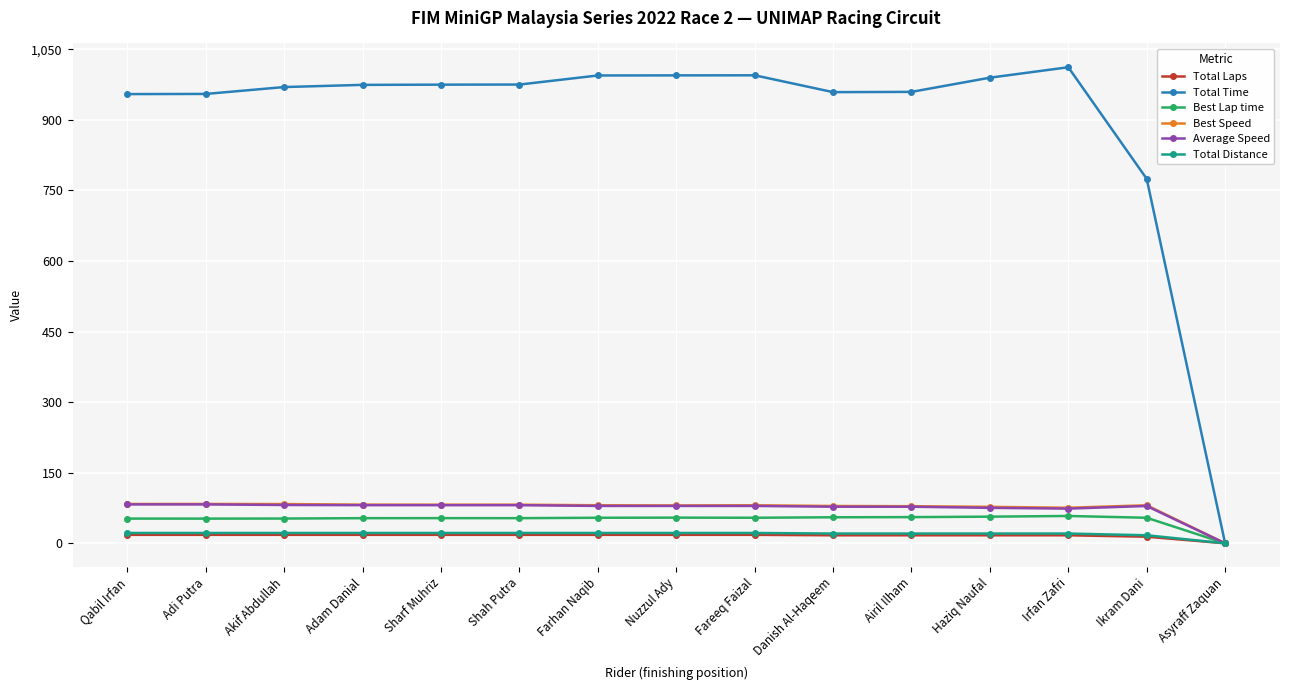

The Best Speed series shows 80.8 at Ikram Dani. True or false?

True